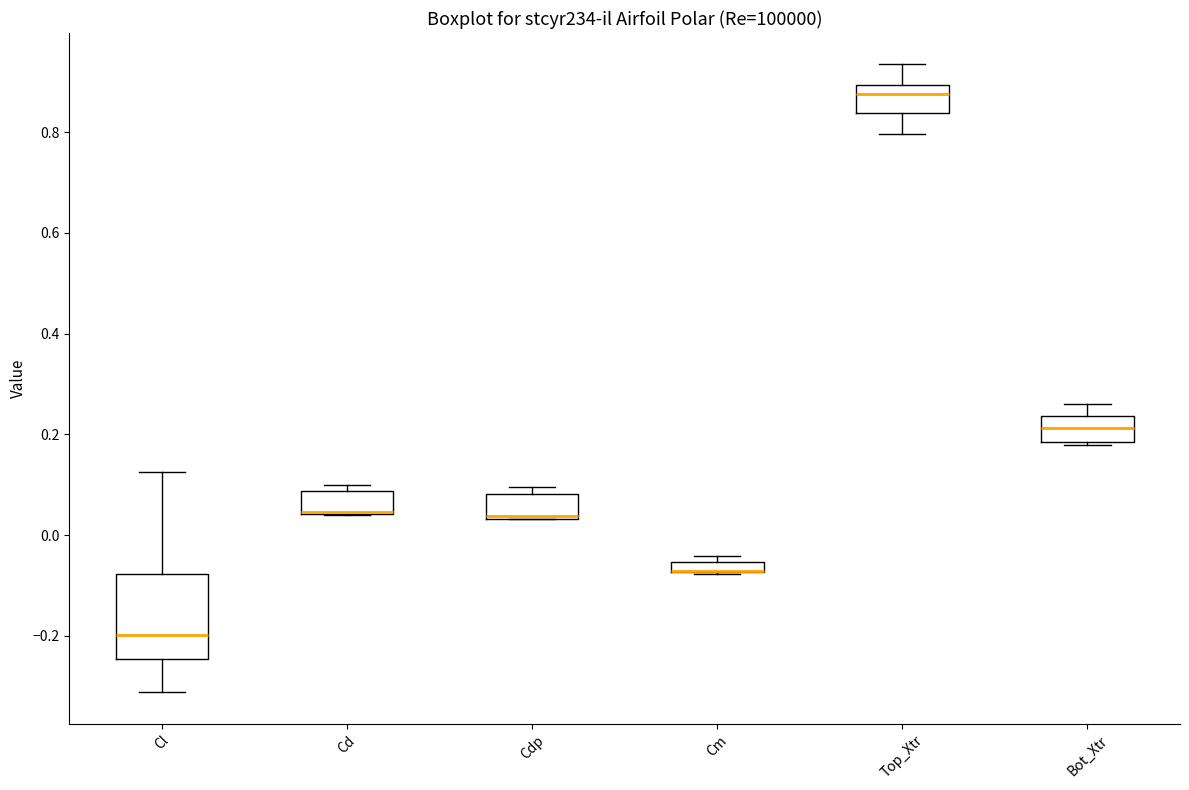

Which box is the tallest, from its lower edge to its upper edge?

Cl